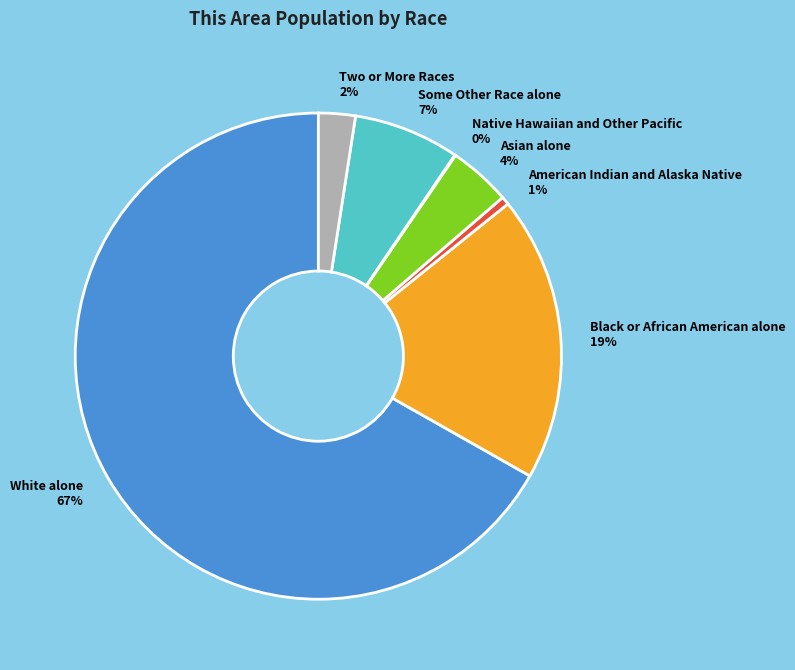

To the nearest percent, what percentage of the pie is Some Other Race alone?

7%